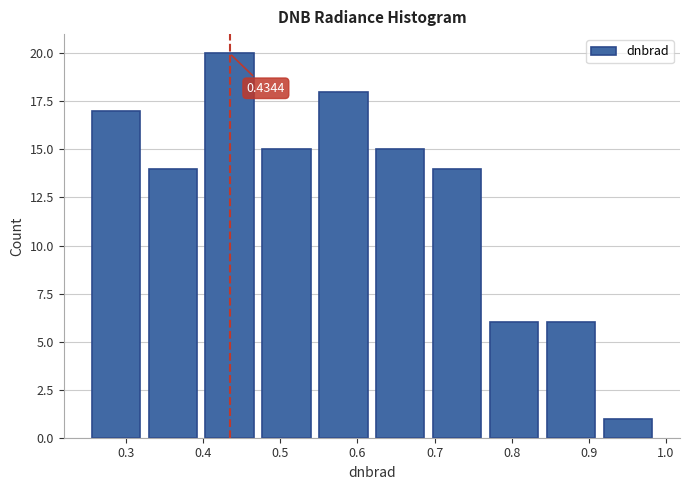

Which range on the x-axis has the tallest bar?

0.40 to 0.47